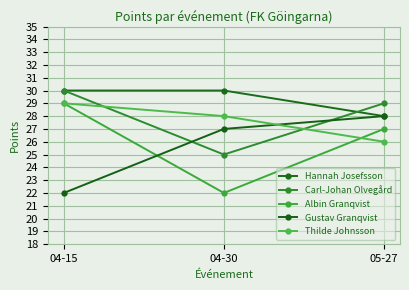

What is the maximum value for Carl-Johan Olvegård?

30